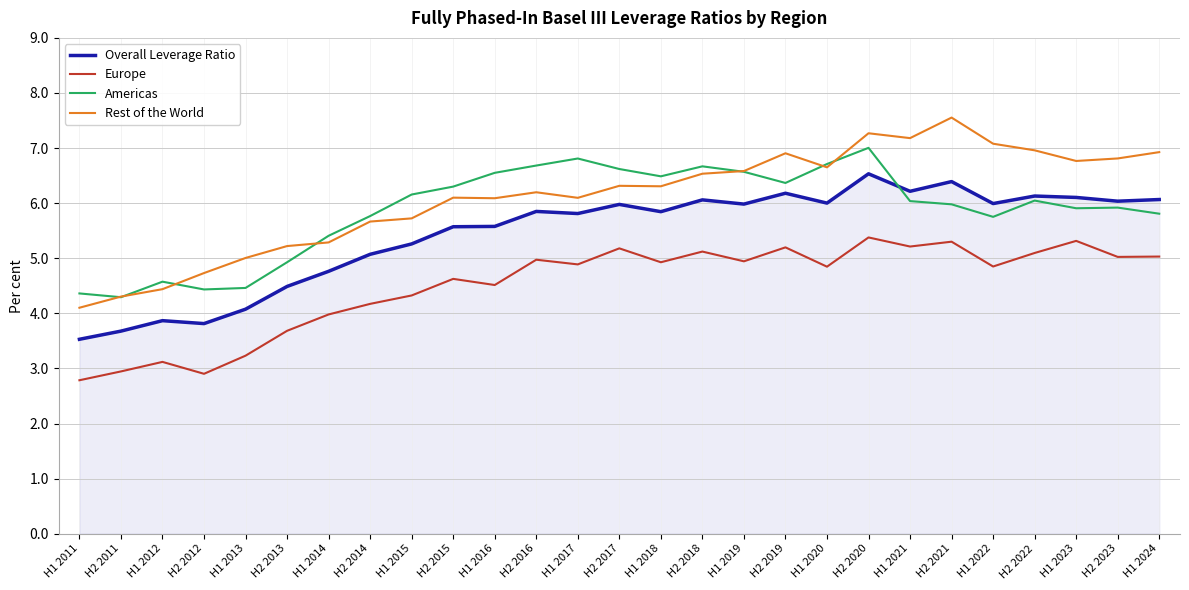

What is the average value of the Americas series?

5.9